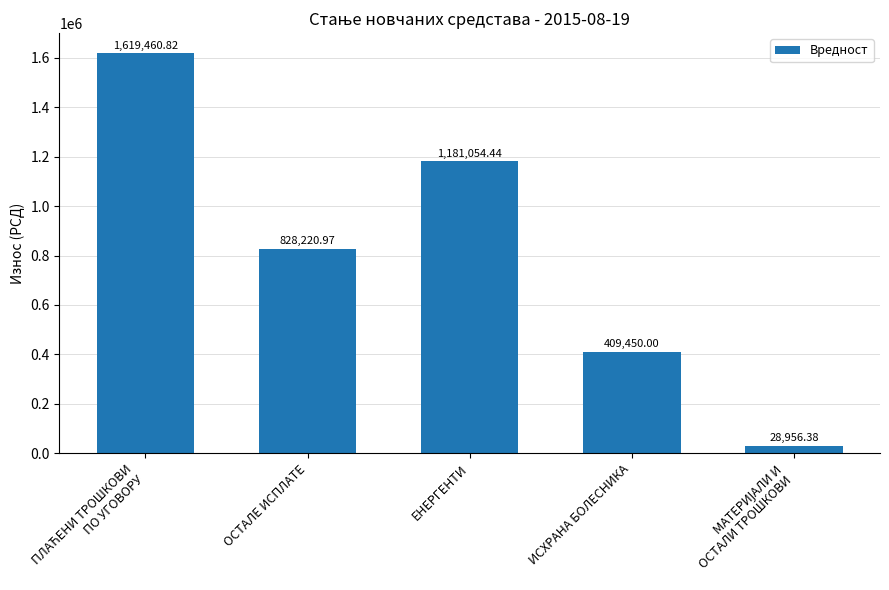

What is the label of the 4th bar from the left?

ИСХРАНА БОЛЕСНИКА